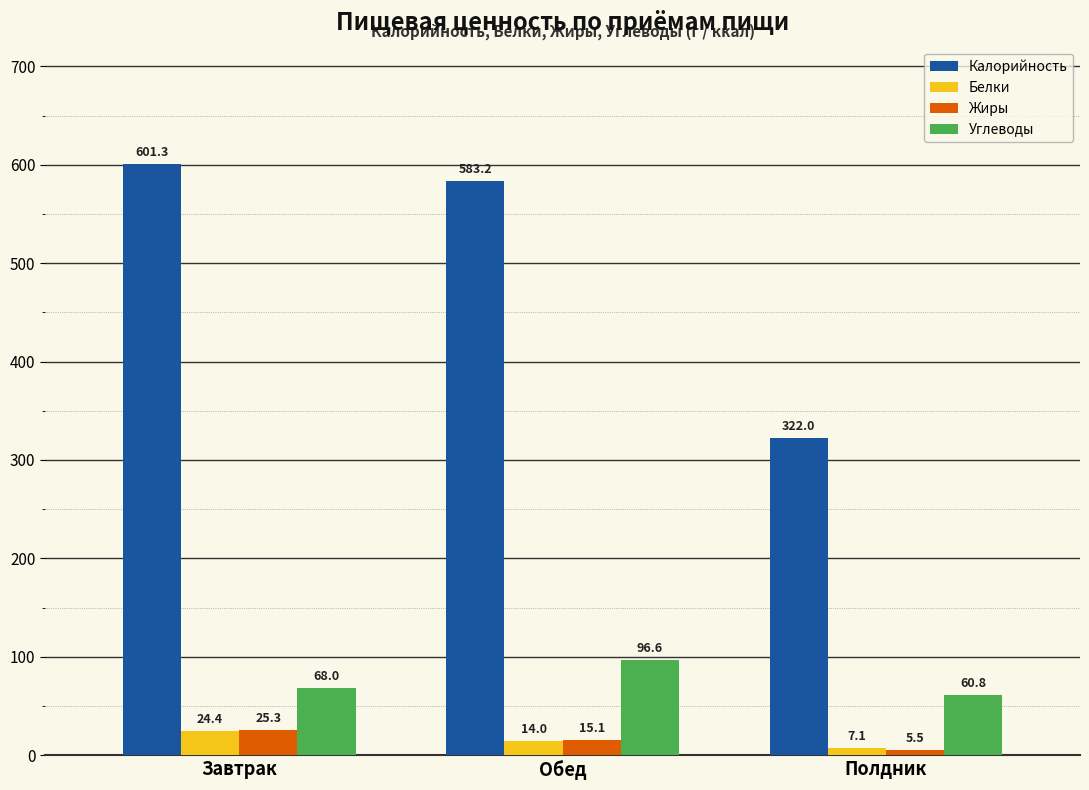

What is the sum of the Жиры values at Завтрак and Полдник?

30.8